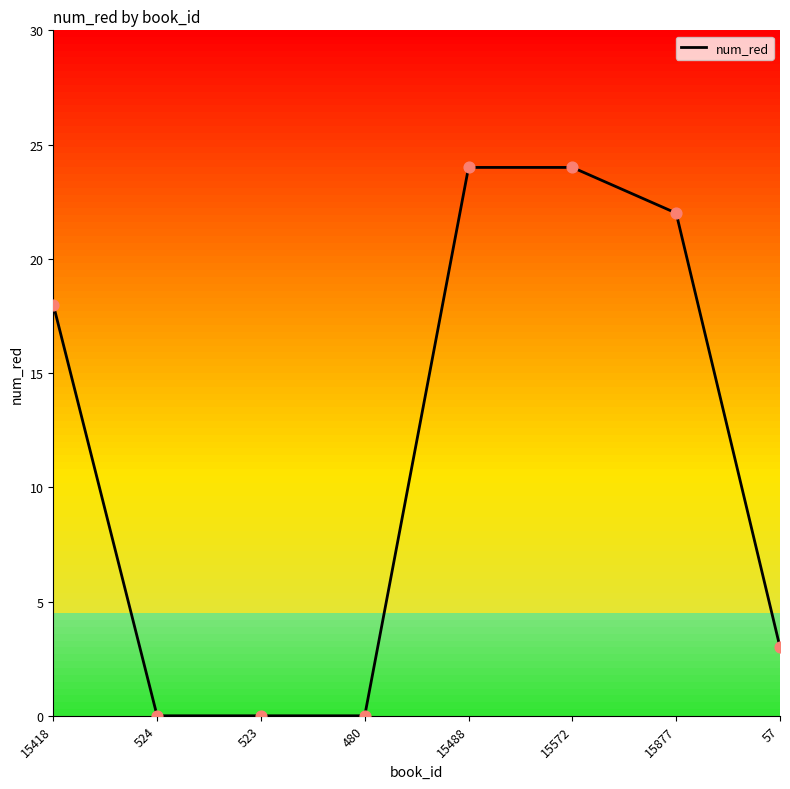

Between 480 and 15572, which is larger?

15572